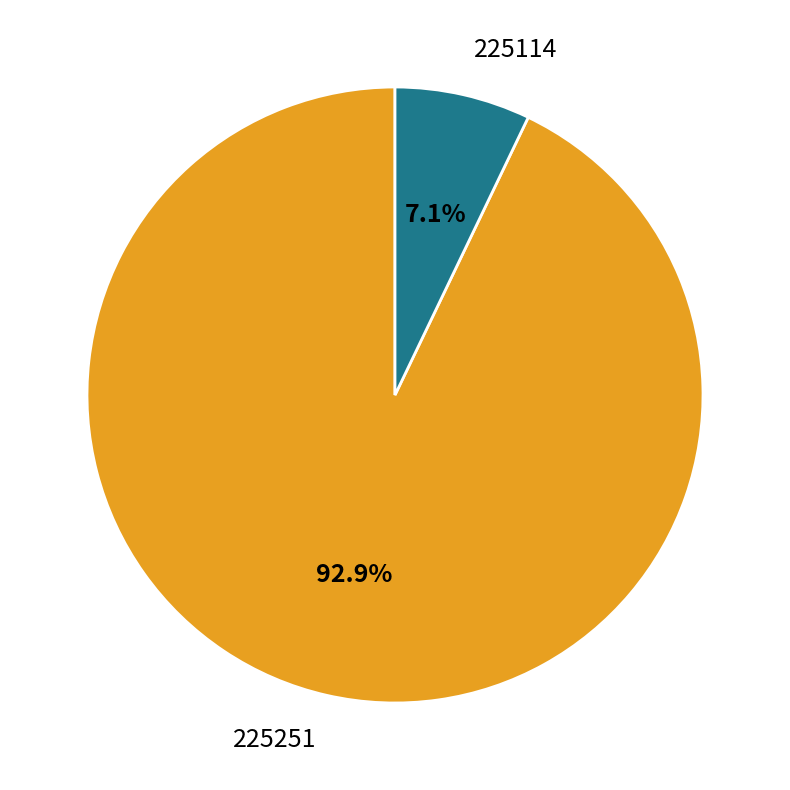

Does 225114 account for over 50% of the chart?

No